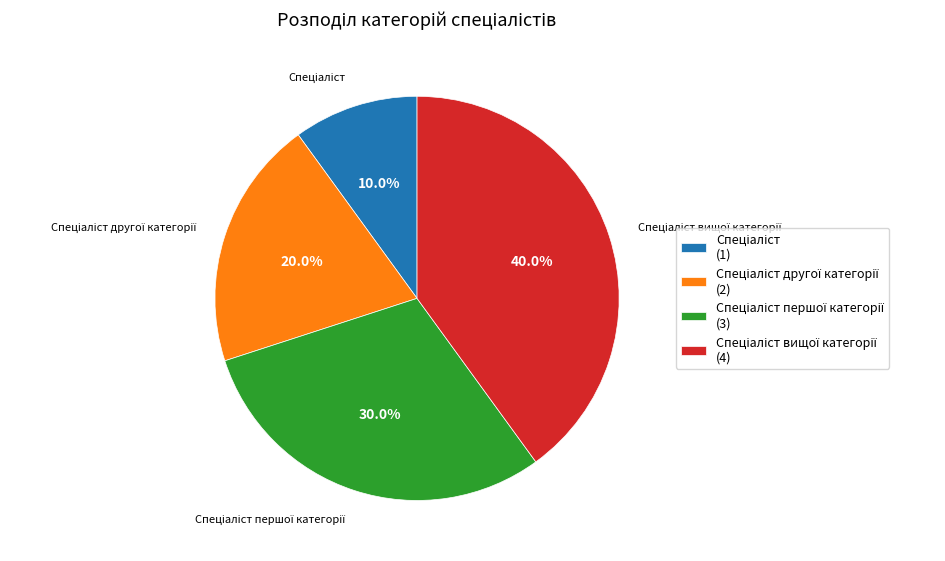

Is there a majority slice in this chart?

No